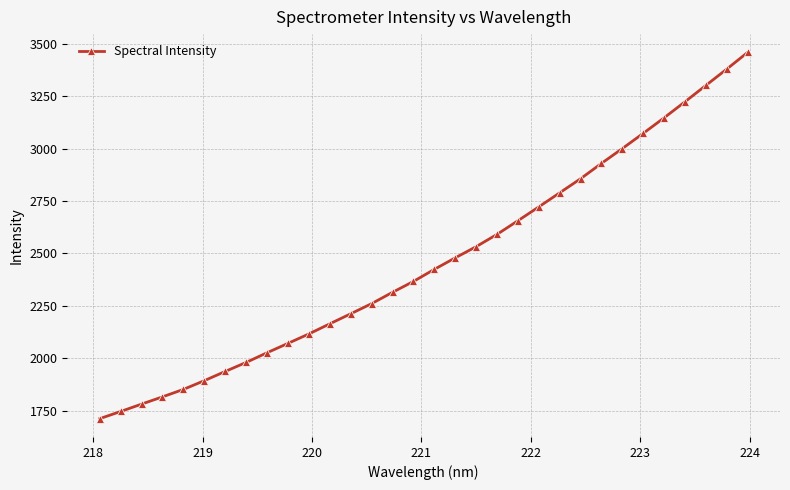

What is the greatest value displayed?

3458.4